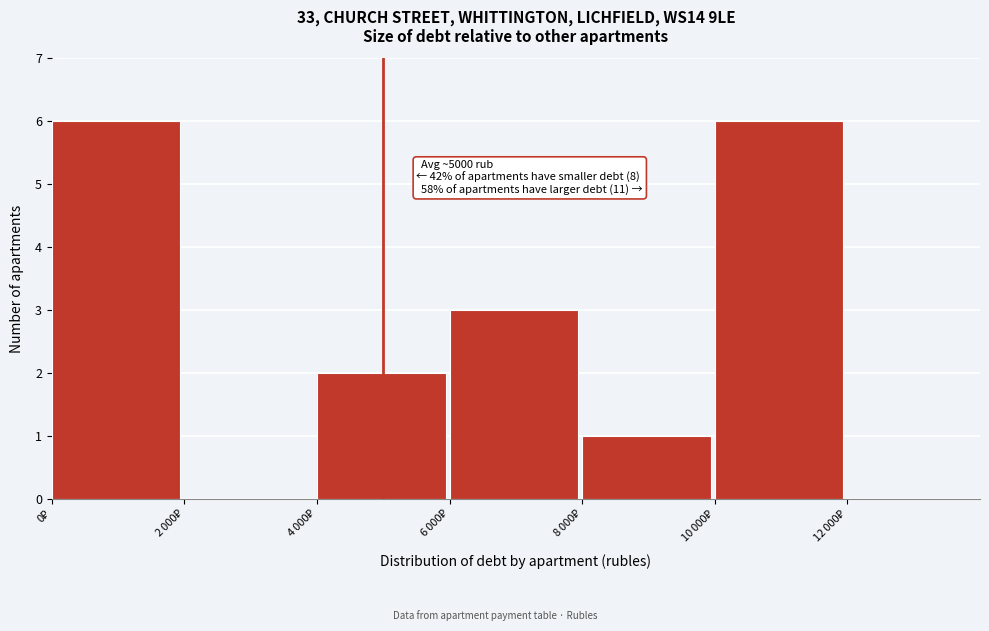

What is the sum of all values?

18